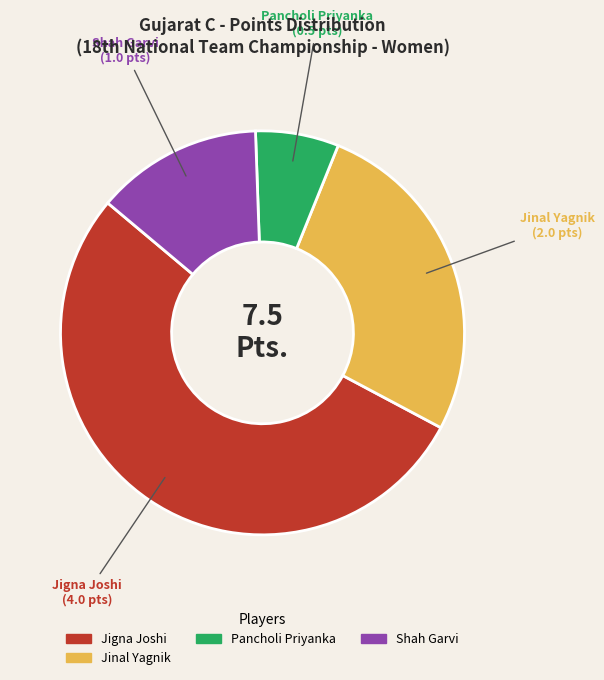

Does any single category account for the majority?

Yes